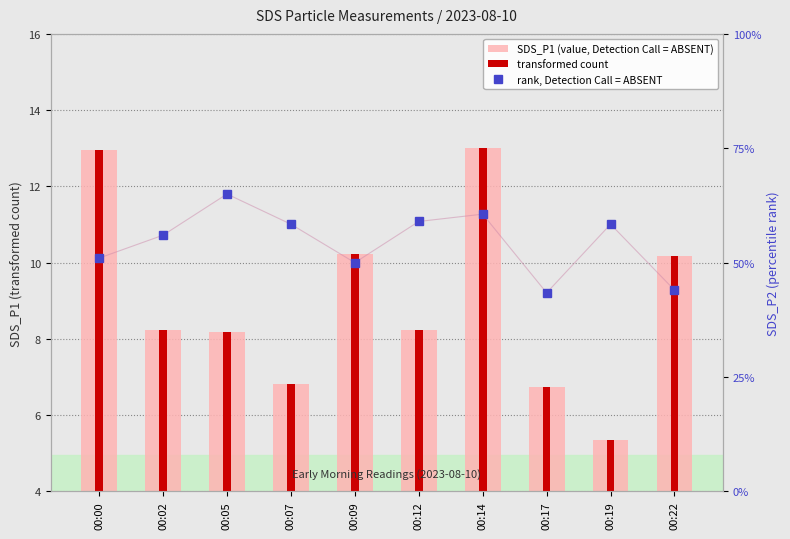

What is the difference between the highest and lowest values at 00:14?

10.0